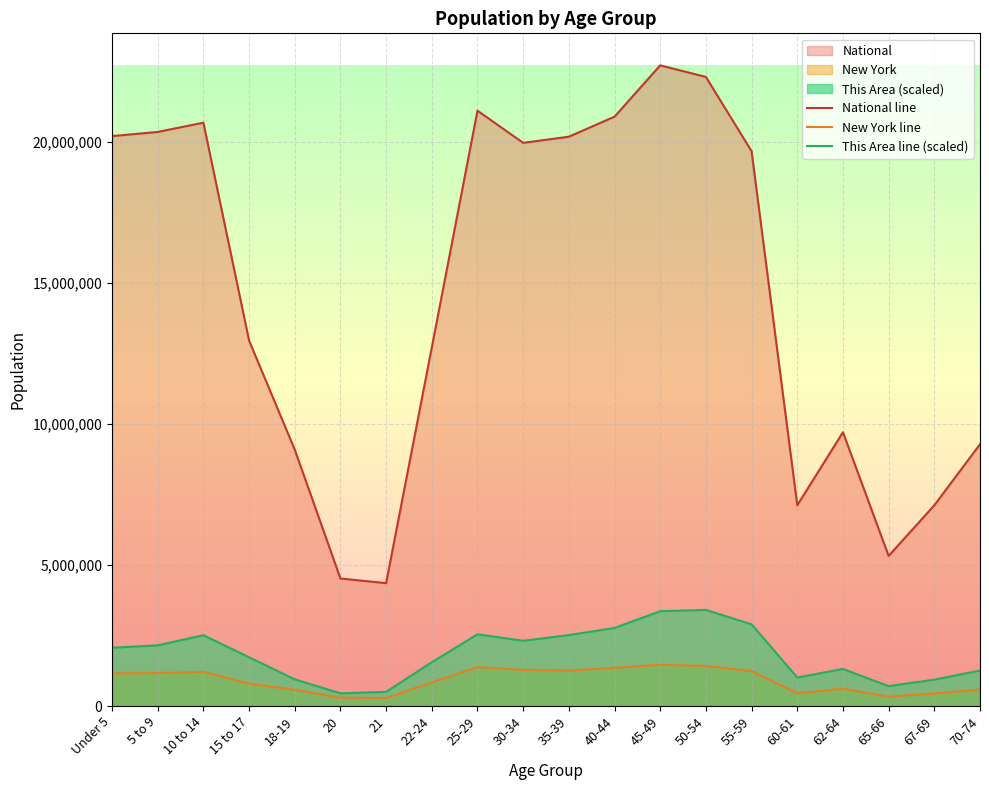

List the labels in order of New York line value, largest first.

45-49, 50-54, 25-29, 40-44, 30-34, 35-39, 55-59, 10 to 14, 5 to 9, Under 5, 22-24, 15 to 17, 62-64, 70-74, 18-19, 60-61, 67-69, 65-66, 20, 21